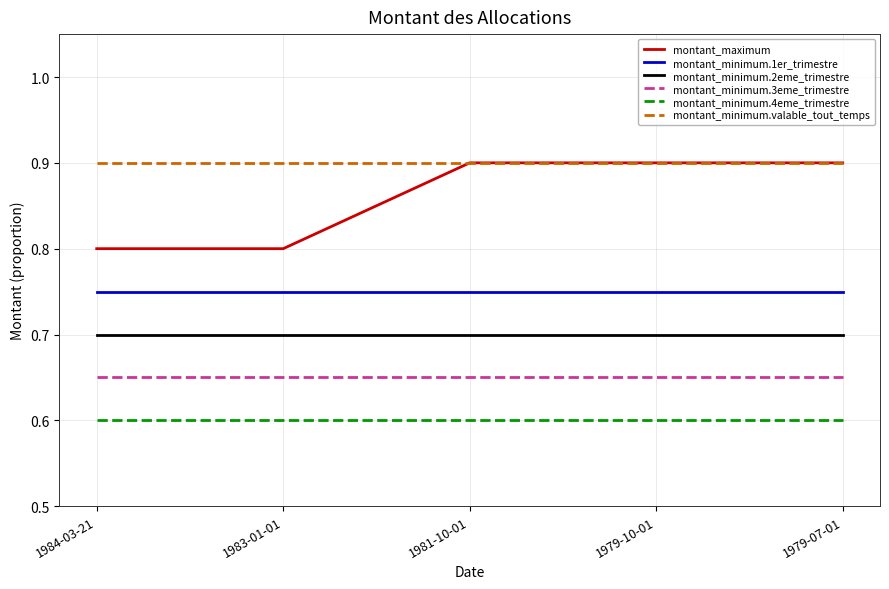

What is the average value of the montant_minimum.valable_tout_temps series?

0.9